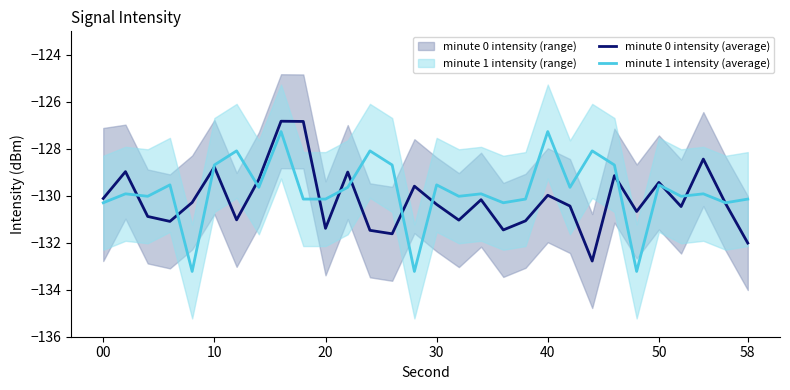

The value of minute 0 intensity (average) at 00 is -130.1. True or false?

True